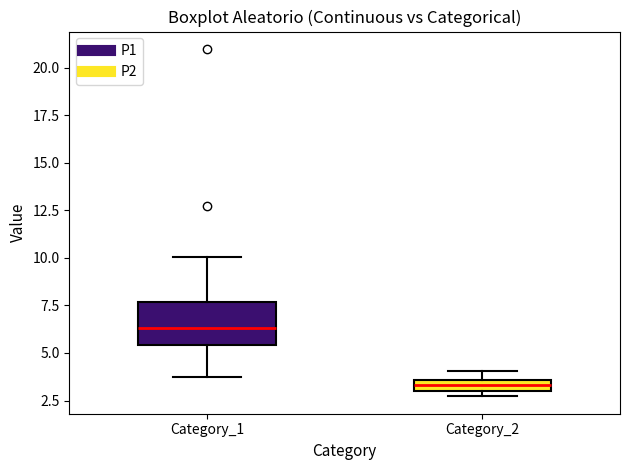

Where is the upper edge of the box for Category_2 on the y-axis? The values are not printed on the chart, so give them approximately, as read against the axis.

3.5